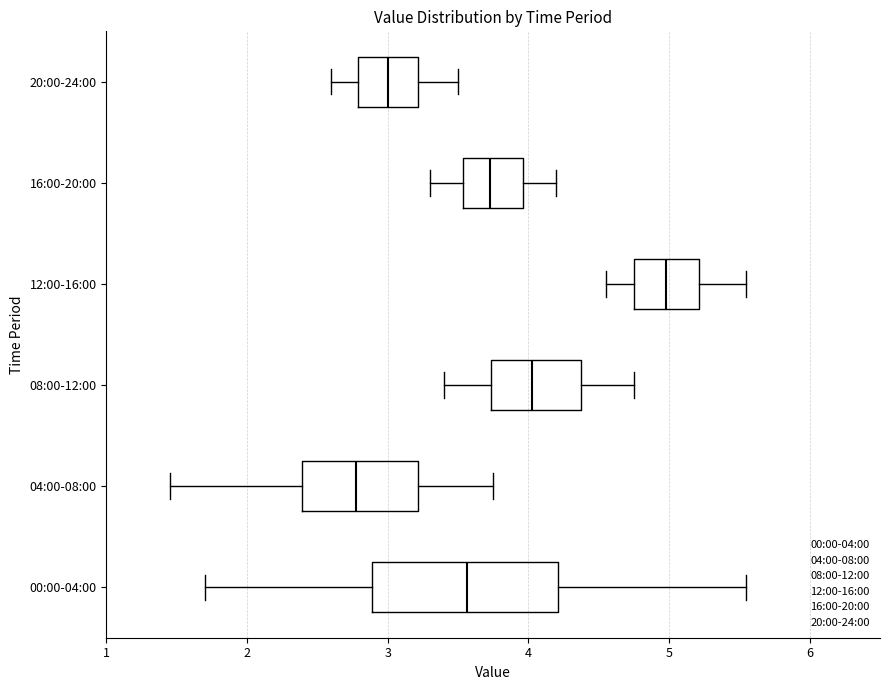

Reading bottom to top, read every box against the x-axis: the position of its median line, the range the box covers, and the ends of its whiskers. The values are not printed on the chart, so give them approximately, as read against the axis.

00:00-04:00: median 3.6, box 2.9 to 4.2, whiskers 1.7 to 5.6
04:00-08:00: median 2.8, box 2.4 to 3.2, whiskers 1.5 to 3.8
08:00-12:00: median 4.0, box 3.7 to 4.4, whiskers 3.4 to 4.8
12:00-16:00: median 5.0, box 4.8 to 5.2, whiskers 4.6 to 5.6
16:00-20:00: median 3.7, box 3.5 to 4.0, whiskers 3.3 to 4.2
20:00-24:00: median 3.0, box 2.8 to 3.2, whiskers 2.6 to 3.5